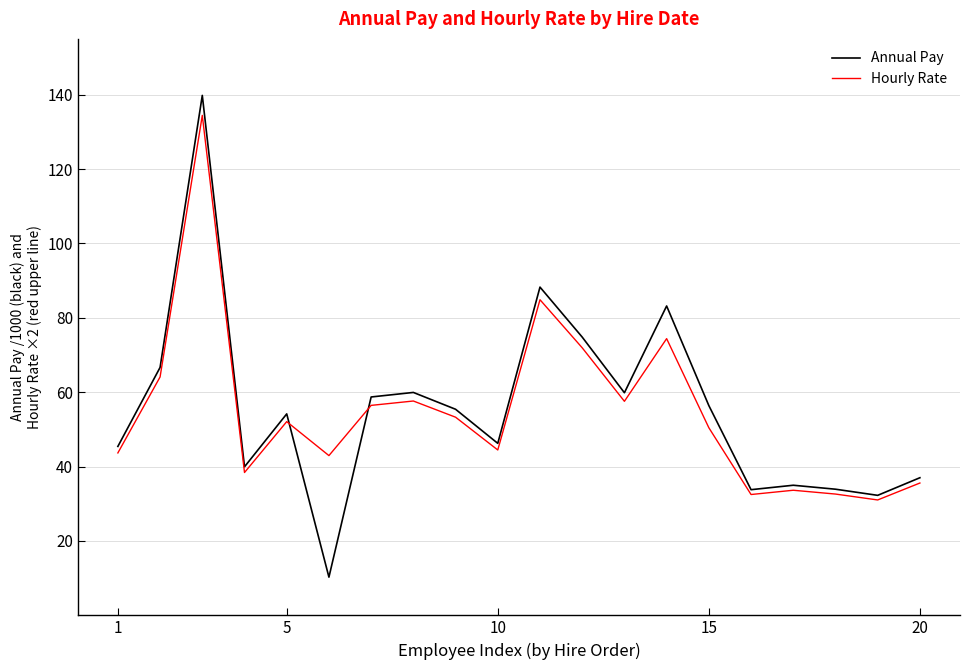

What is the smallest value displayed?

10.3